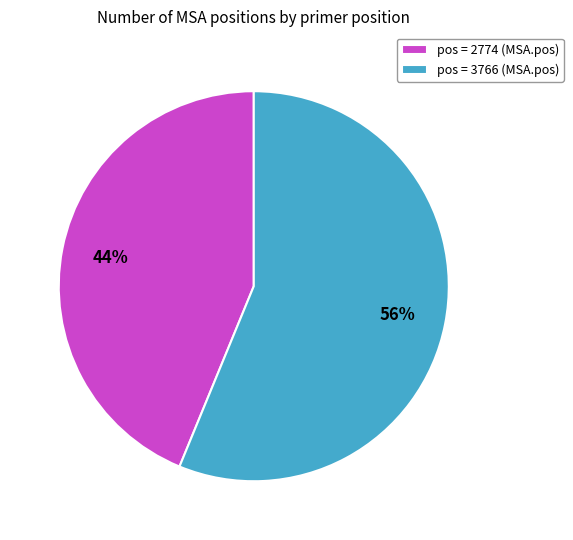

Count the number of slices in the pie.

2